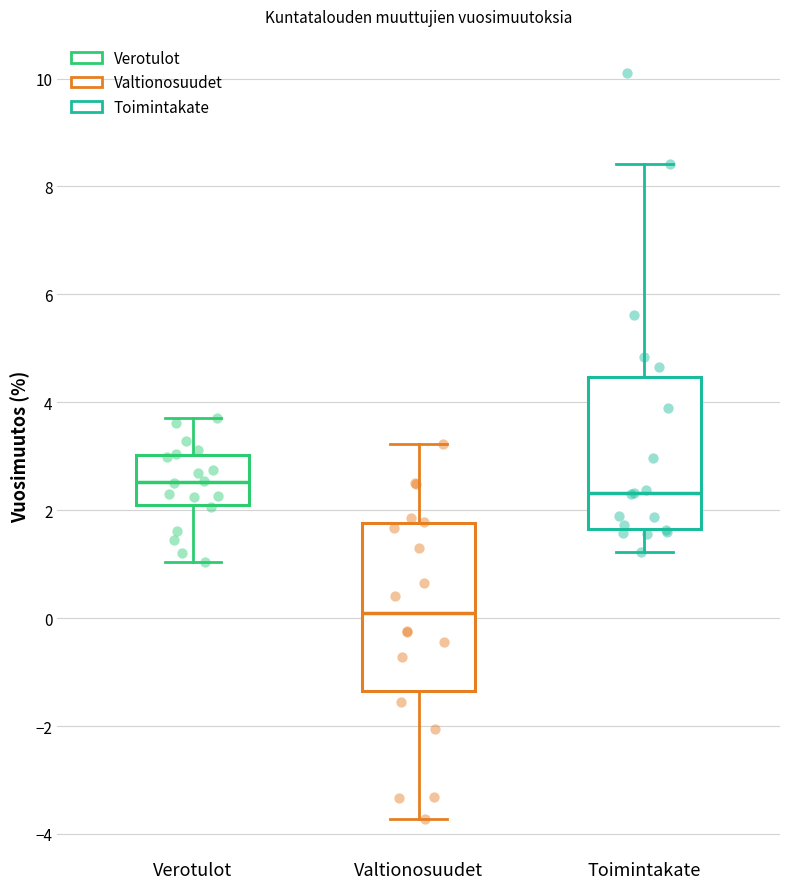

Reading left to right, read every box against the y-axis: the position of its median line, the range the box covers, and the ends of its whiskers. The values are not printed on the chart, so give them approximately, as read against the axis.

Verotulot: median 2.6, box 2.2 to 3.0, whiskers 1.0 to 3.8
Valtionosuudet: median 0.0, box -1.4 to 1.8, whiskers -3.8 to 3.2
Toimintakate: median 2.4, box 1.6 to 4.4, whiskers 1.2 to 8.4